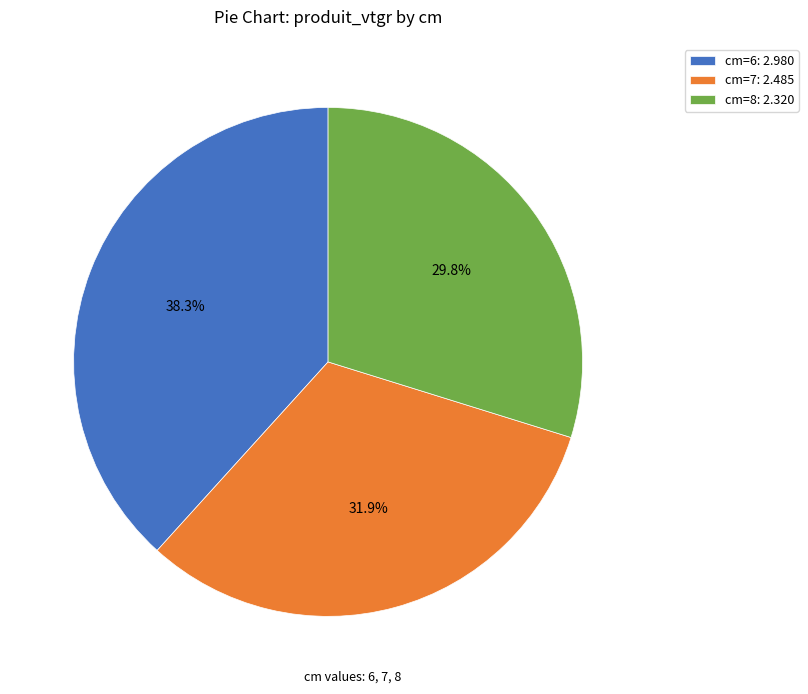

Rank the categories by value from lowest to highest.

cm=8: 2.320, cm=7: 2.485, cm=6: 2.980